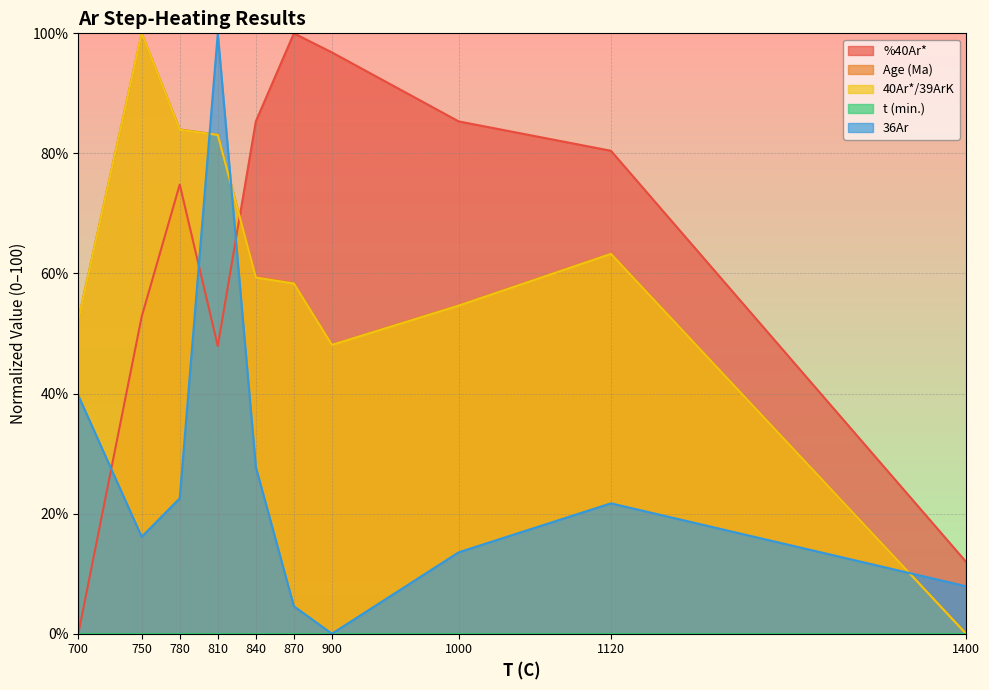

List the series in order of their peak value, lowest first.

%40Ar*, Age (Ma), 40Ar*/39ArK, 36Ar